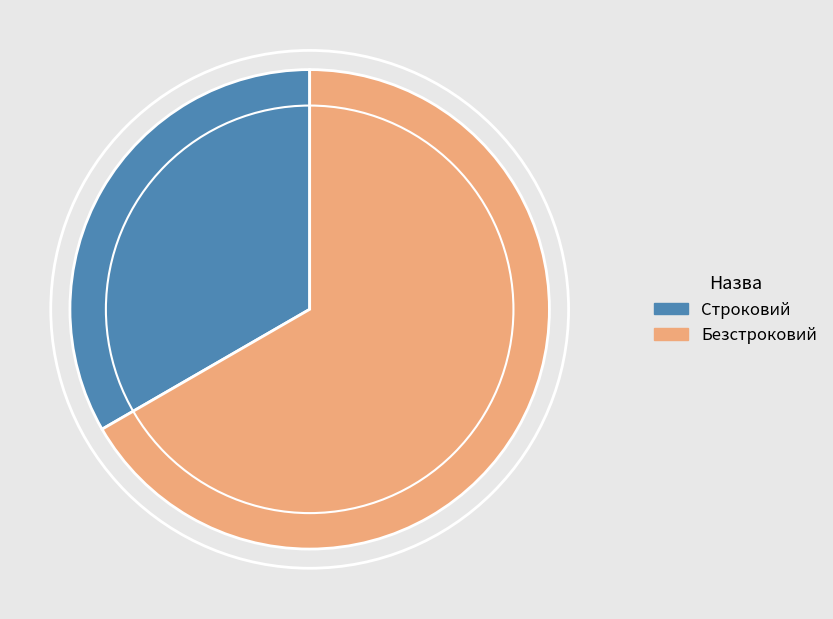

Combined, do Строковий and Безстроковий account for over 50%?

Yes